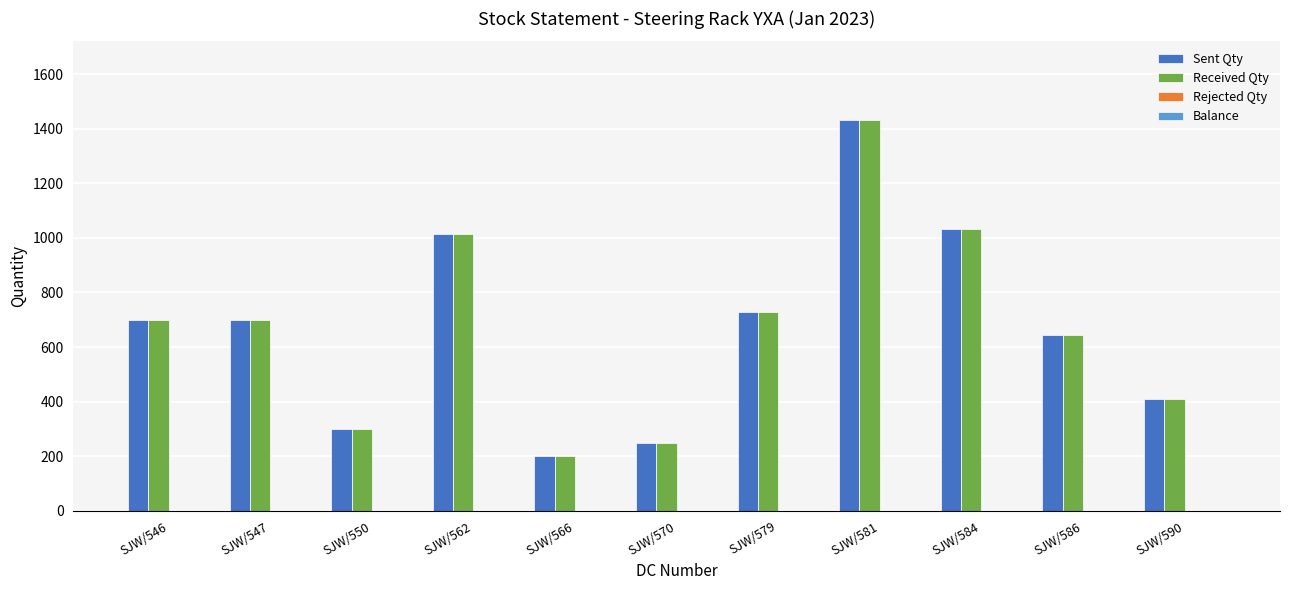

Are the bars grouped side by side (vs. stacked)?

Yes